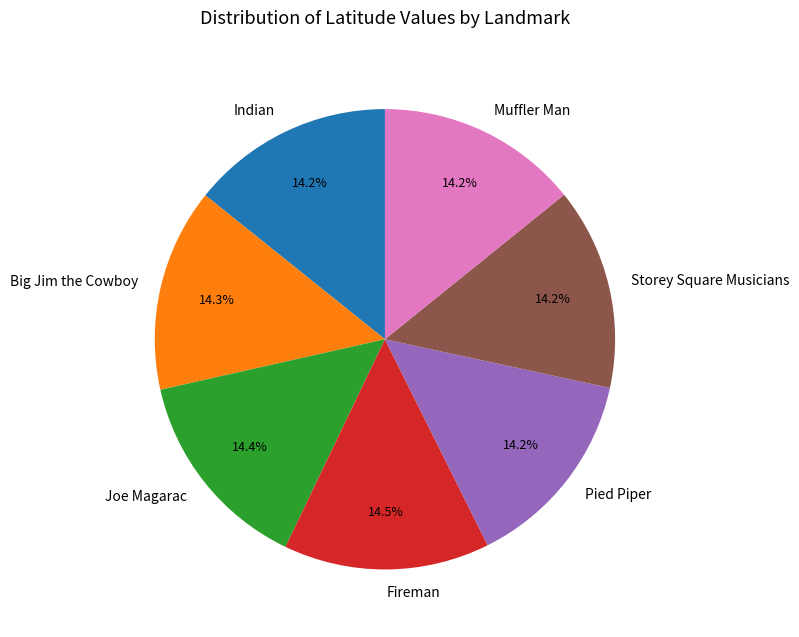

To the nearest percent, what is the combined percentage of Muffler Man and Joe Magarac?

29%